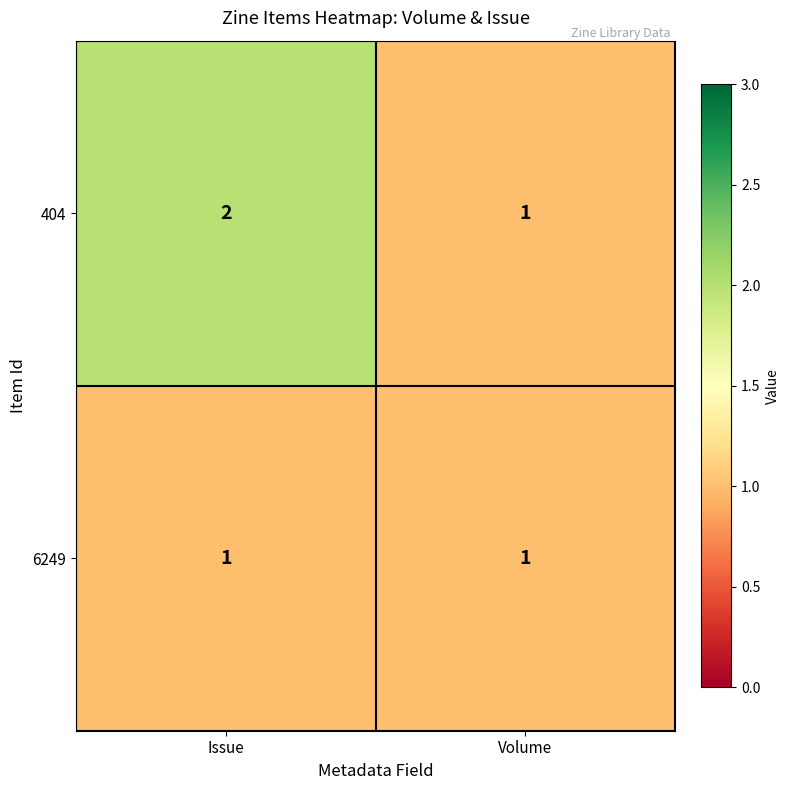

Rank the series by their average value, from highest to lowest.

404, 6249